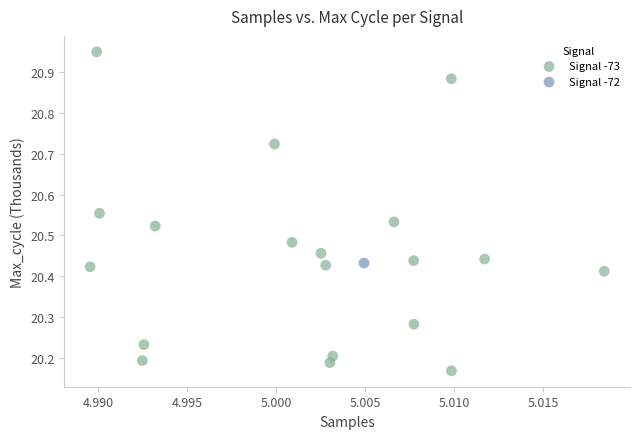

What are all the series names shown in the legend?

Signal -73, Signal -72